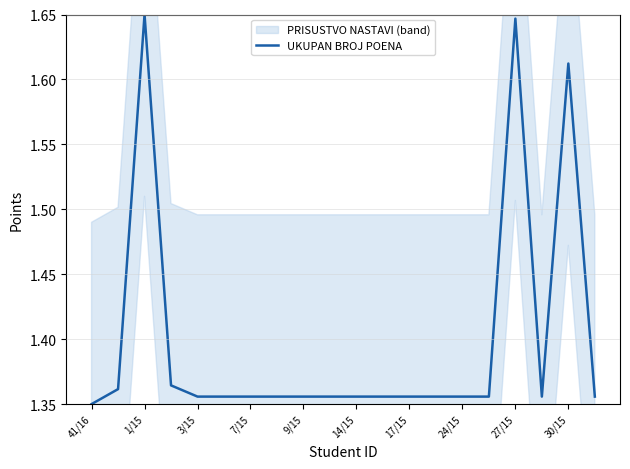

At which category does the chart reach its minimum across all series?

41/16